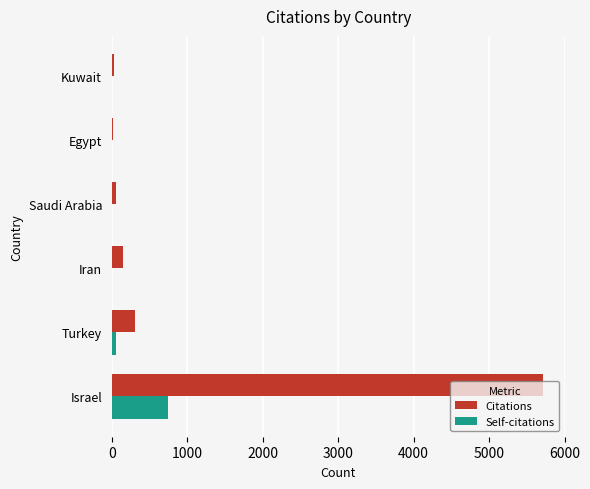

What is the sum of all Self-citations values?

816